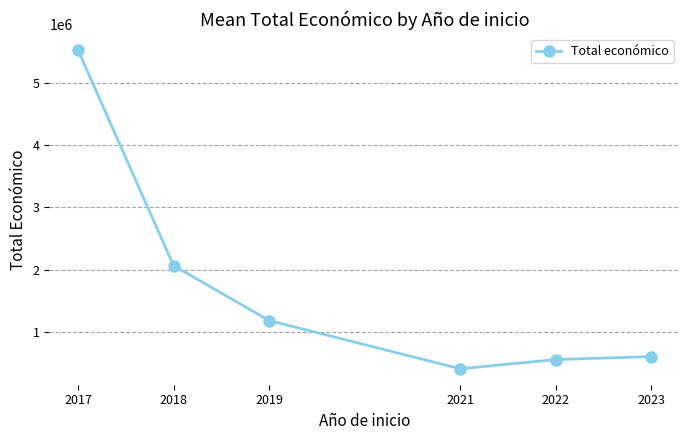

Where is the data nearest to the value 2968627?

2018